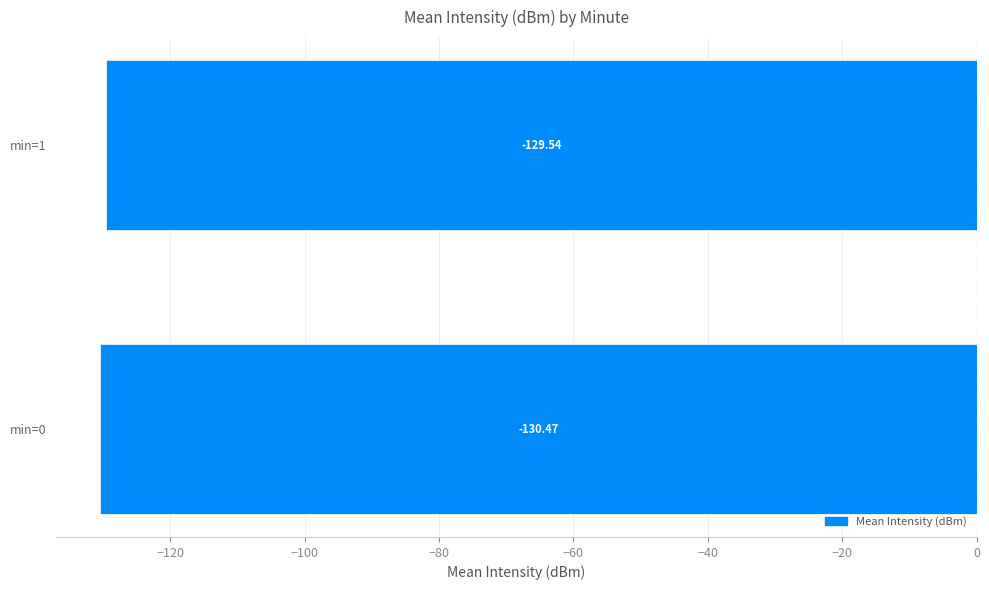

What is the greatest value displayed?

-129.5